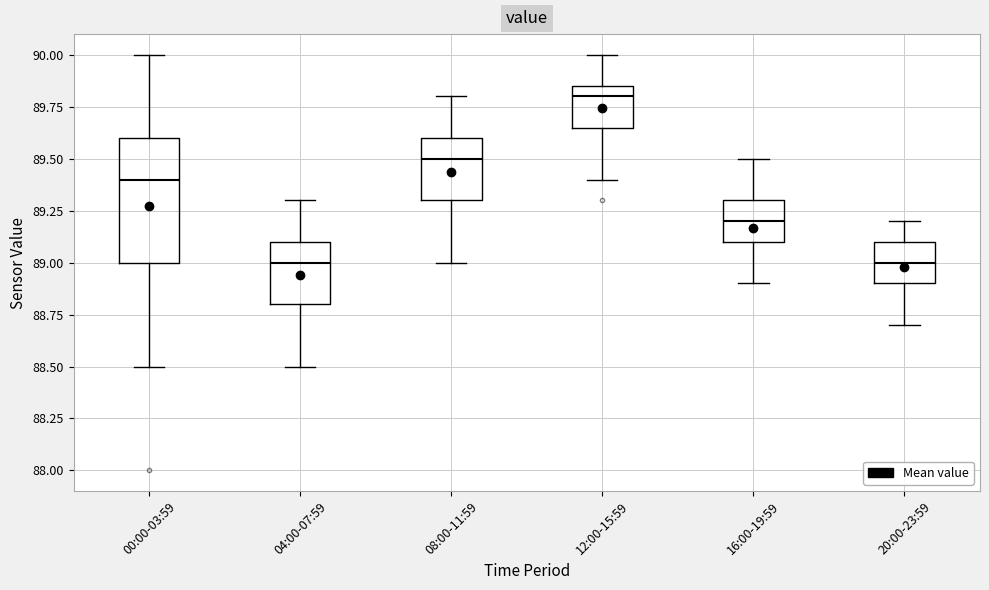

Where does the median line of the box for 20:00-23:59 sit on the y-axis? The values are not printed on the chart, so give them approximately, as read against the axis.

89.00